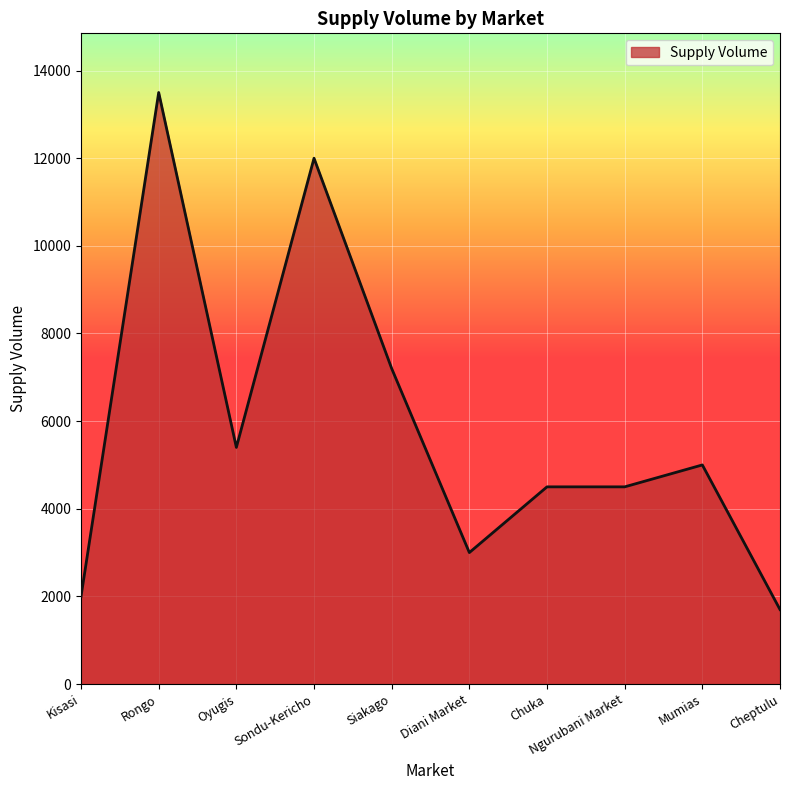

Count the number of data series in this chart.

1